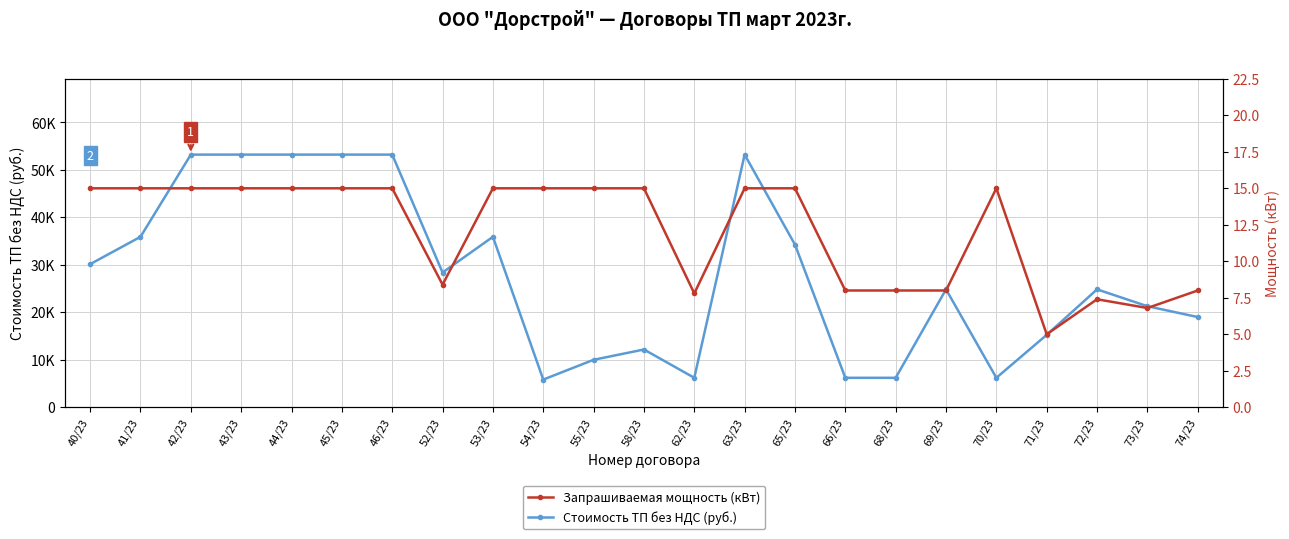

What is the lowest value of the Стоимость ТП без НДС (руб.) series?

5833.3